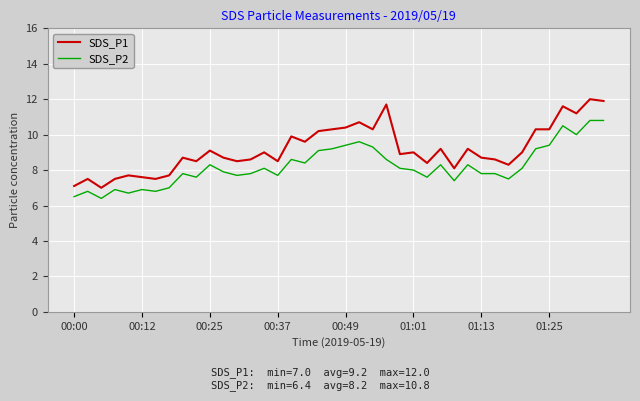

What is the difference between the maximum and minimum values in the SDS_P1 series?

5.0